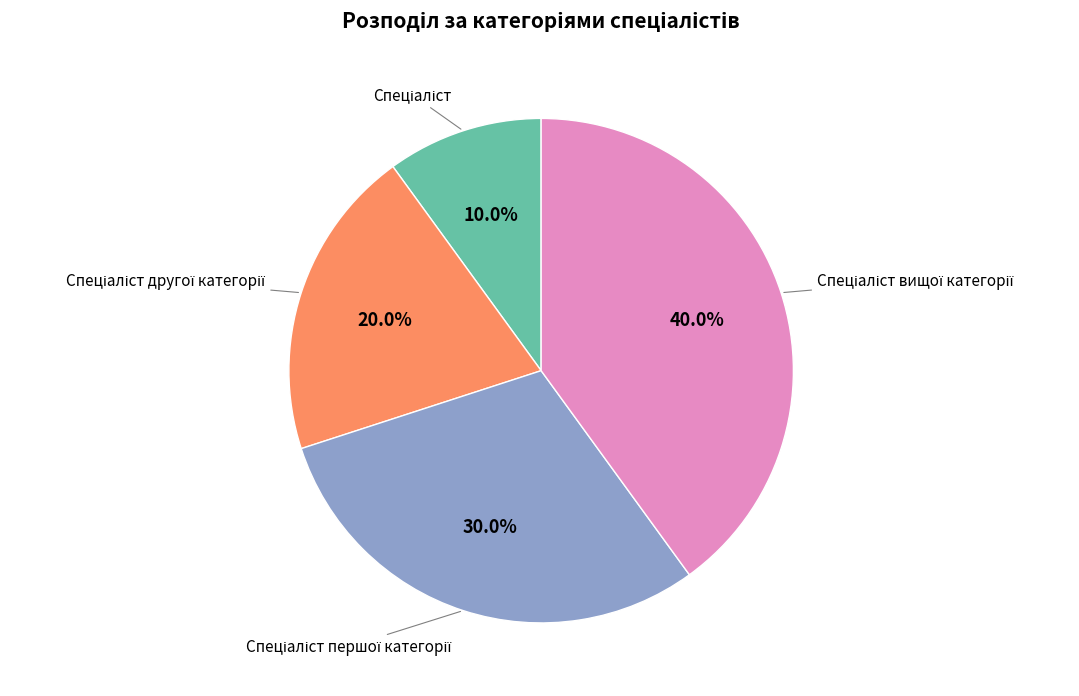

Is there any slice that represents more than half of the pie?

No